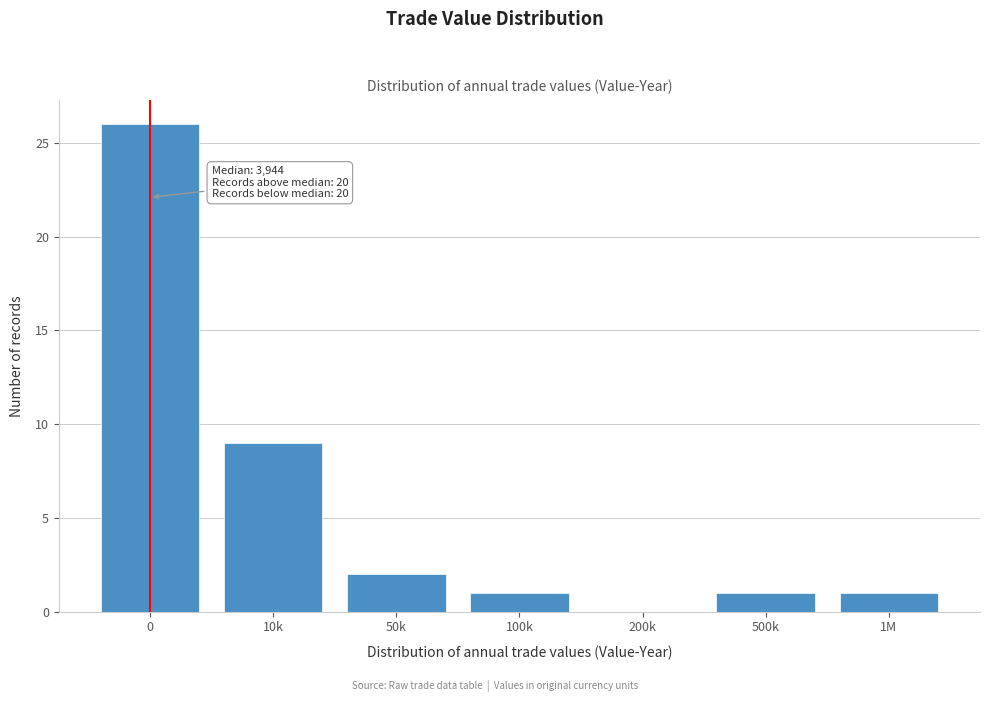

Reading left to right, list all the values displayed in this chart.

0=26	10k=9	50k=2	100k=1	200k=0	500k=1	1M=1